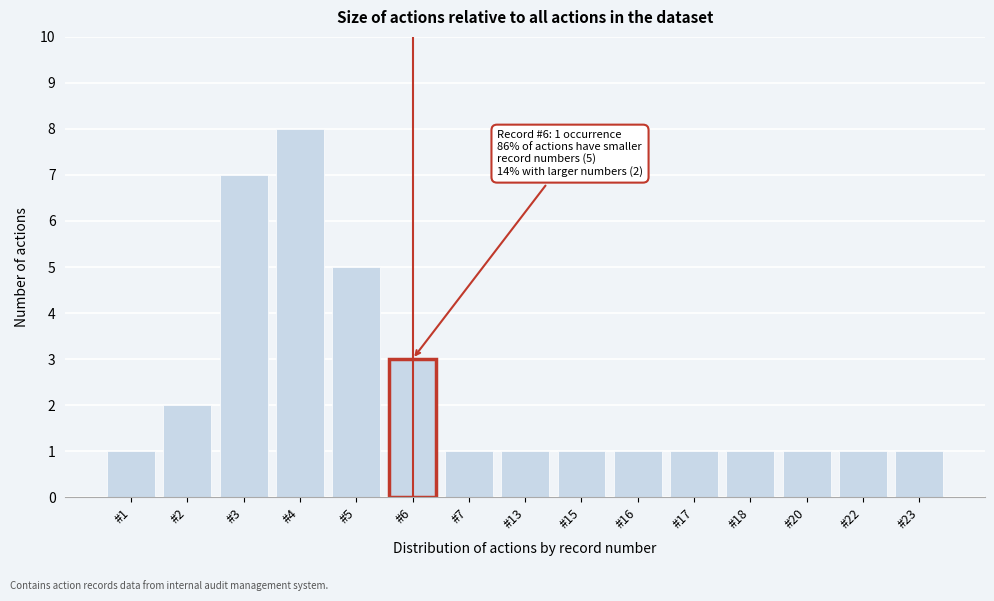

Reading right to left, what are all the values shown in this chart?

#23=1	#22=1	#20=1	#18=1	#17=1	#16=1	#15=1	#13=1	#7=1	#6=3	#5=5	#4=8	#3=7	#2=2	#1=1